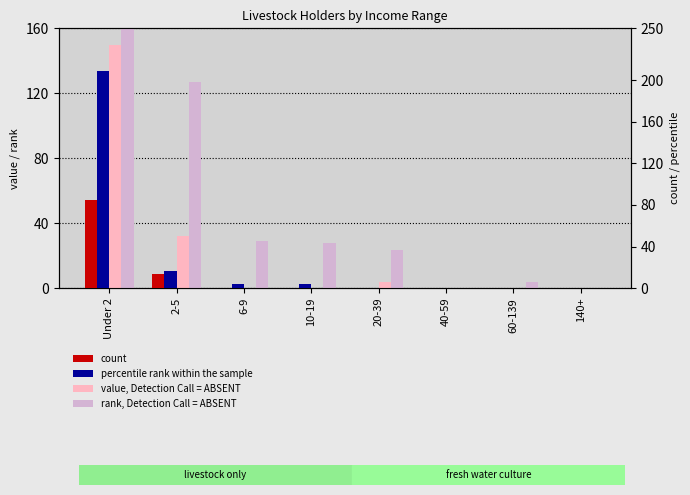

What is the sum of all rank, Detection Call = ABSENT values?

396.1